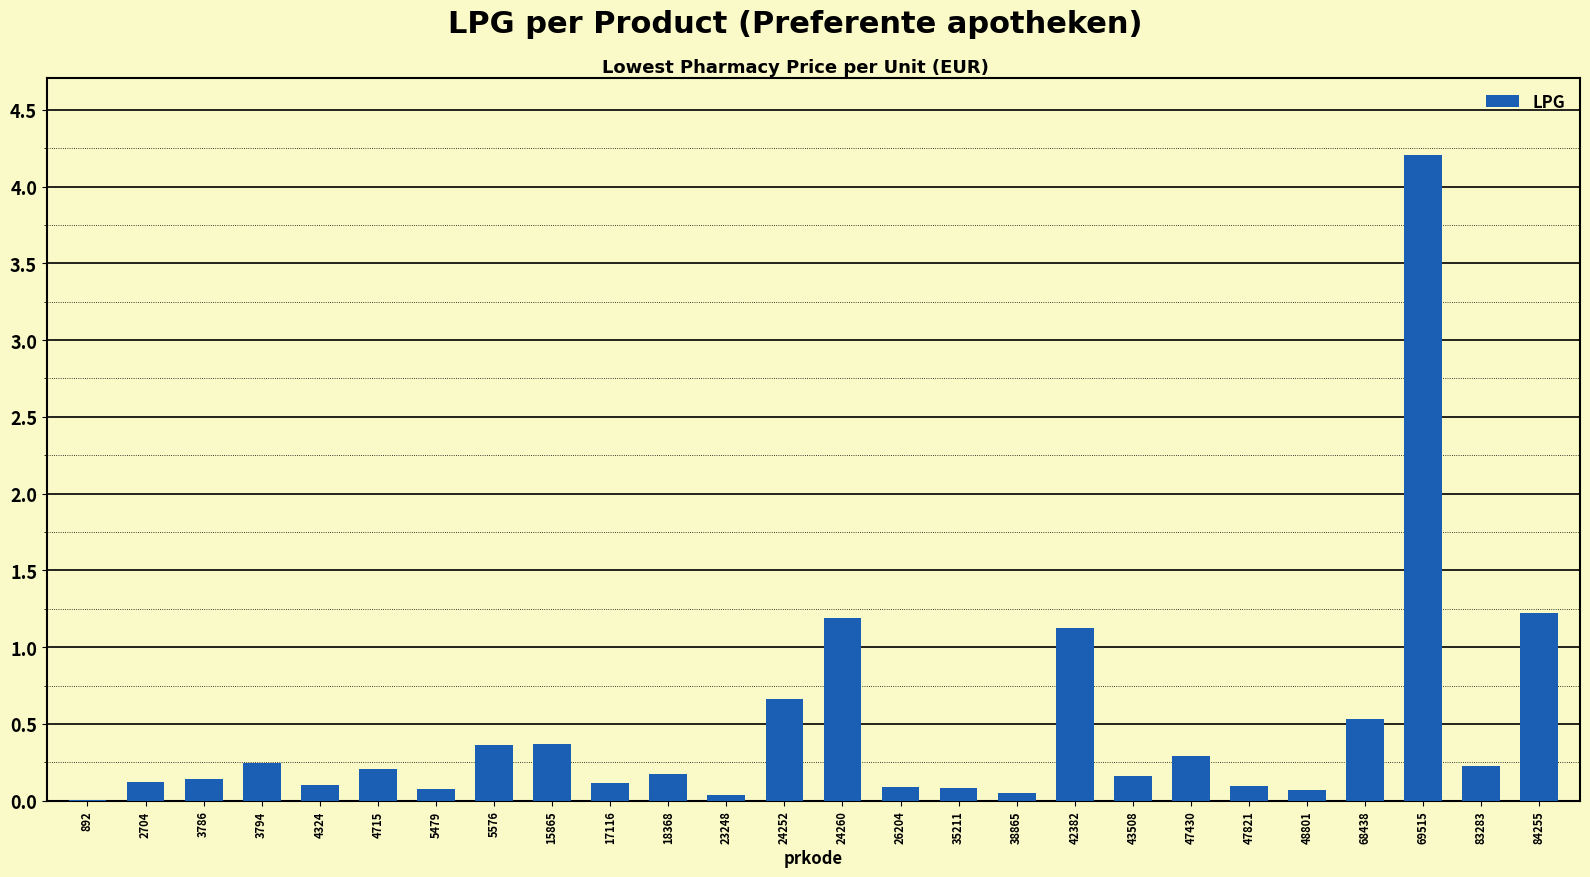

What is the change in value from 4715 to 23248?

-0.2